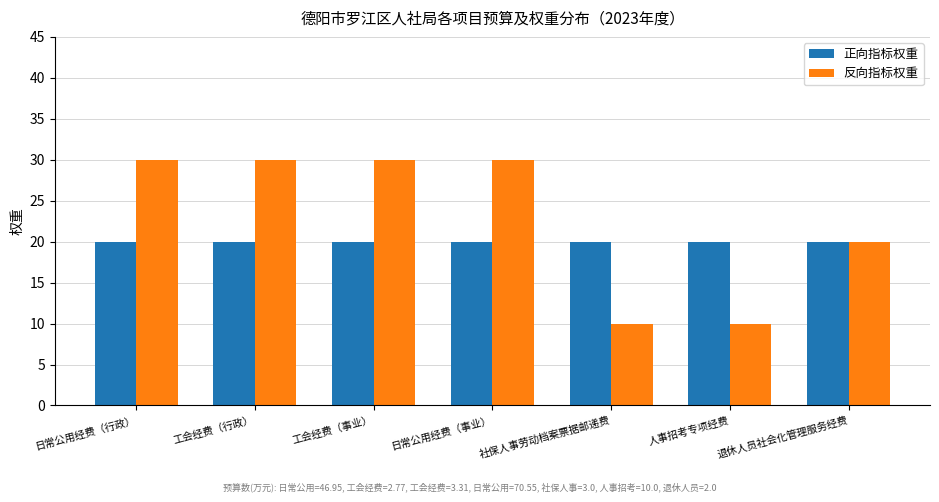

How many bars are there in total?

14